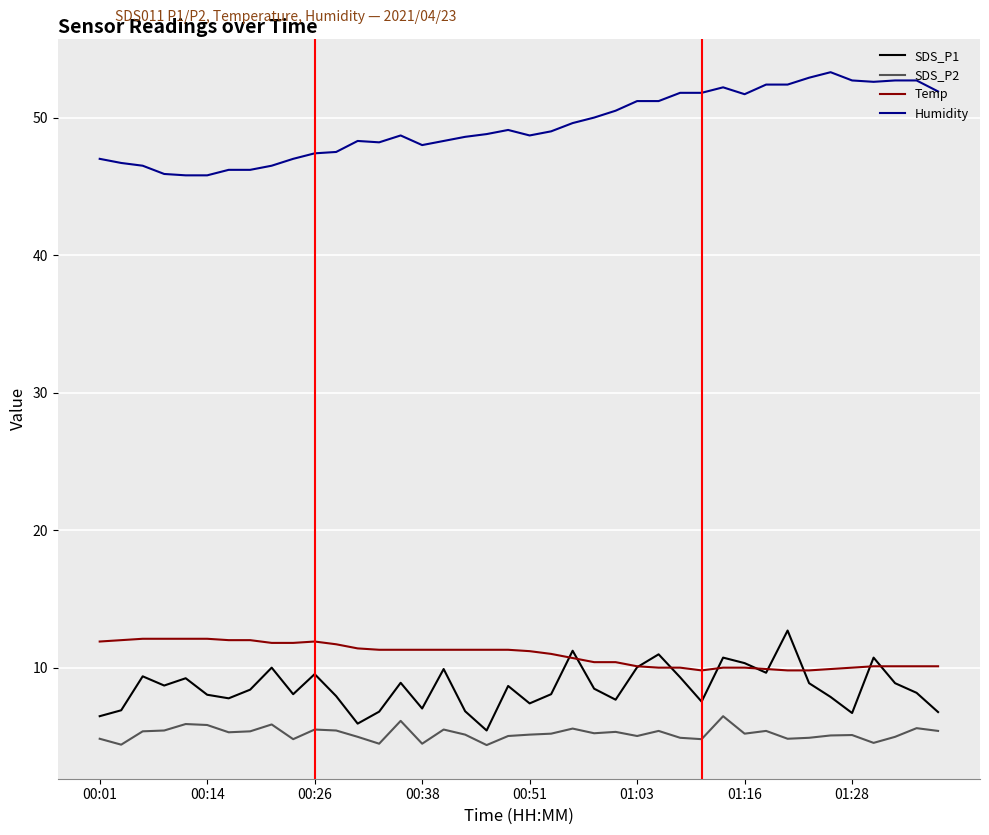

Count the number of data series in this chart.

4